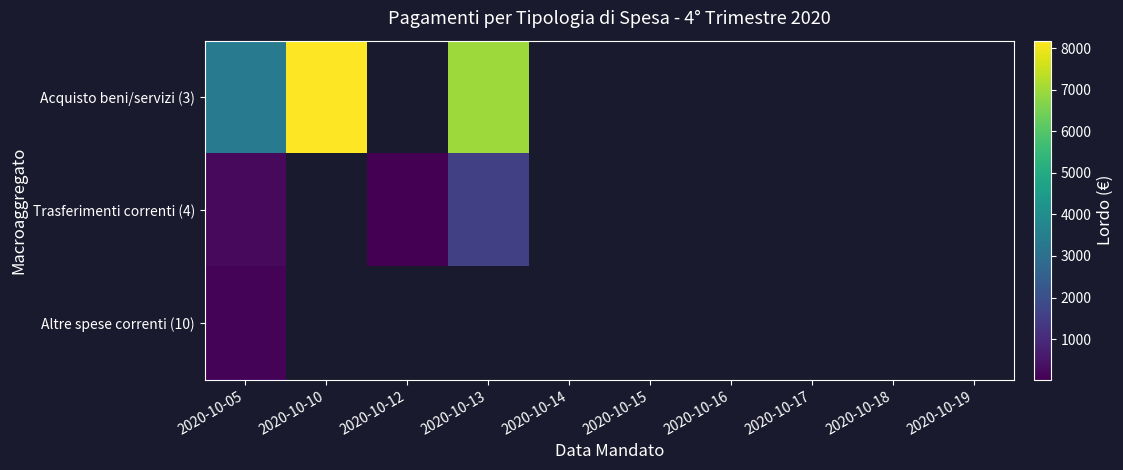

Which has a higher value, 2020-10-14 or 2020-10-16?

2020-10-16